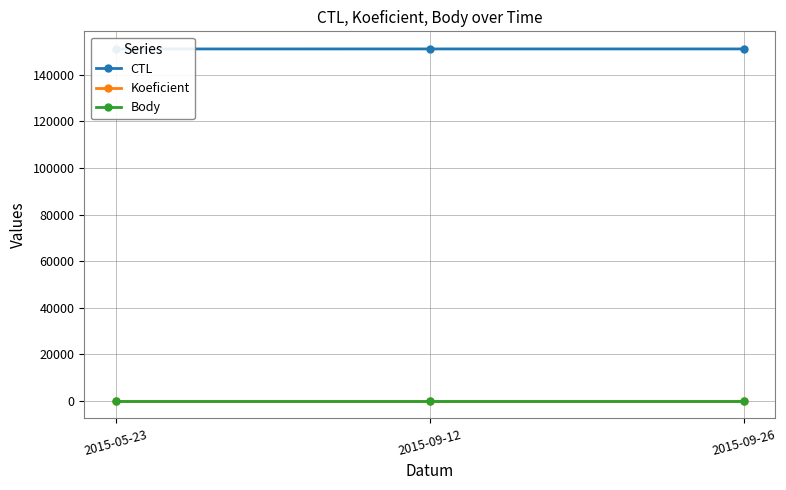

Reading left to right, what are all the values shown in this chart?

CTL: 151106.0	151114.0	151115.0
Koeficient: 7.0	7.0	7.0
Body: 10.5	10.5	10.5